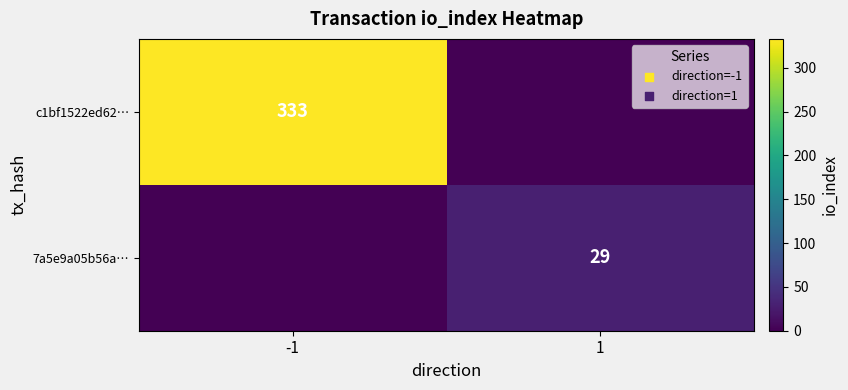

At which category is the sum across all series the highest?

-1